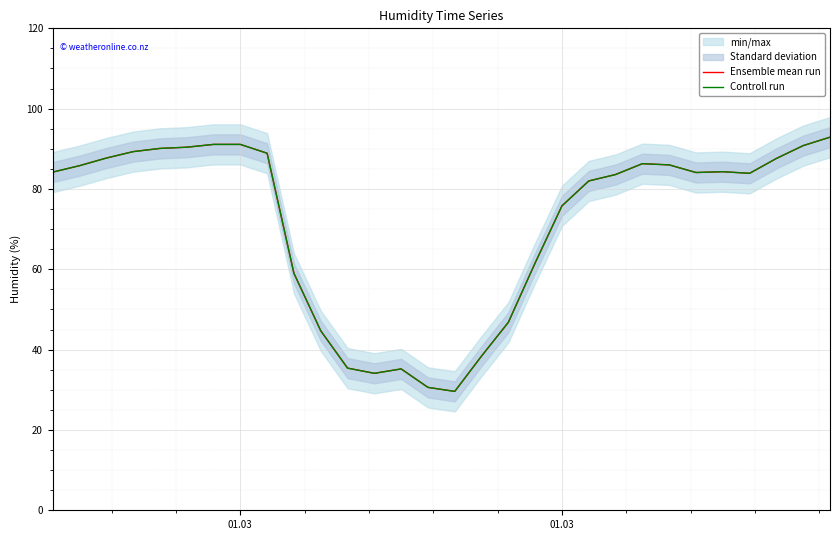

What is the sum of all Ensemble mean run values?

2151.3